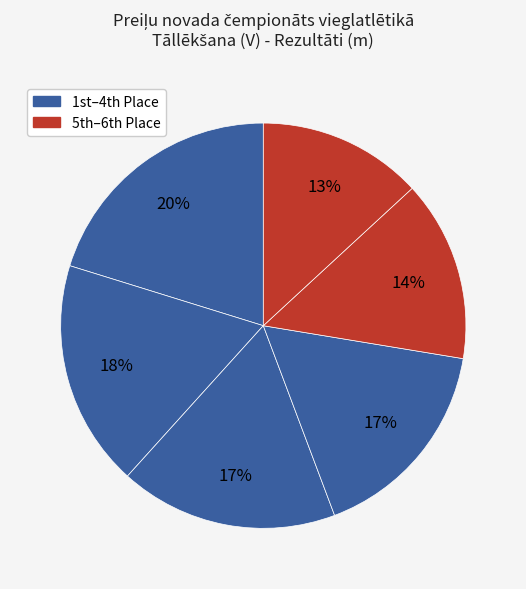

How many slices are in this pie chart?

6